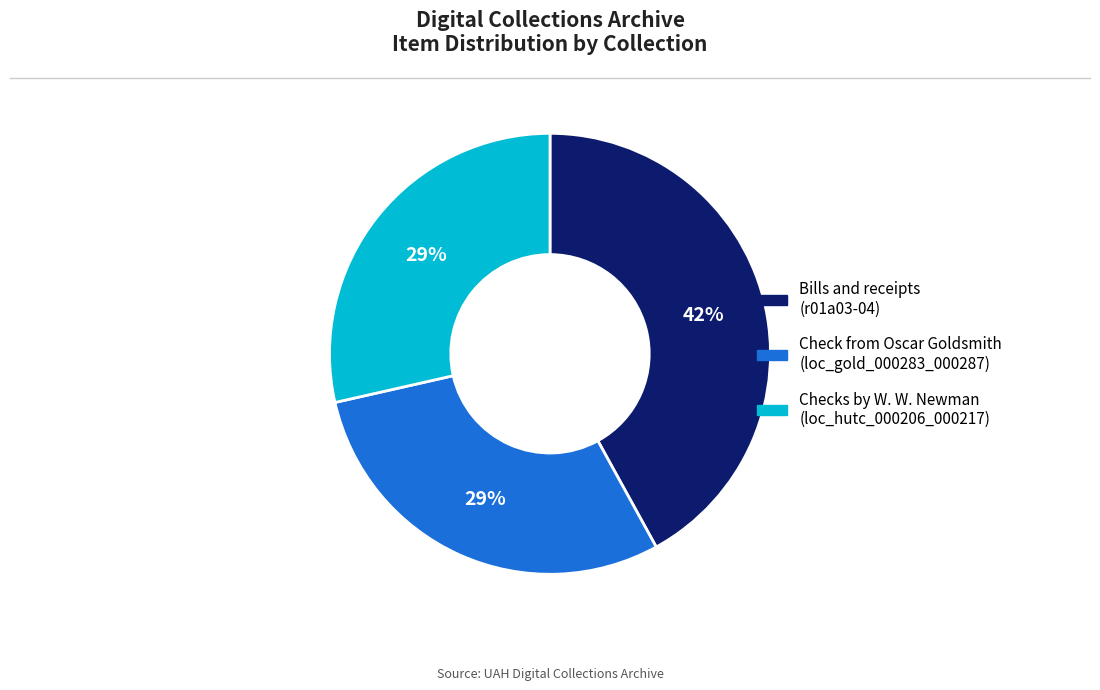

Is there any slice that represents more than half of the pie?

No